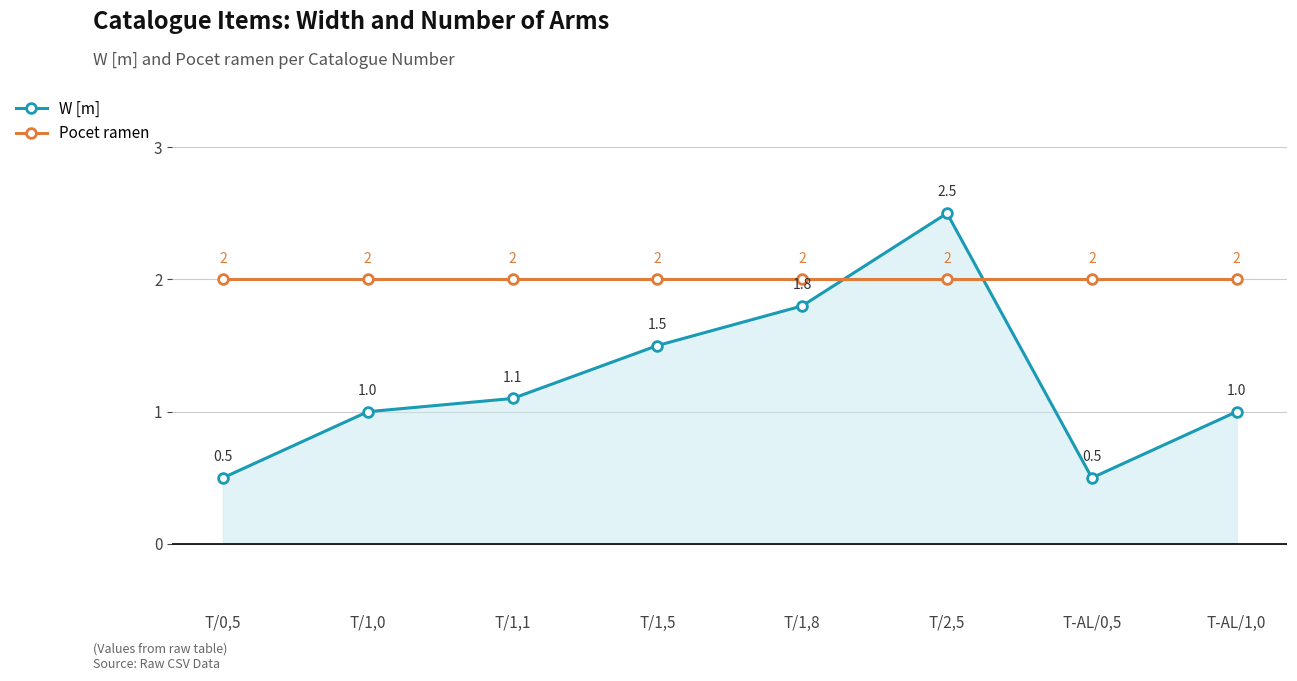

What position from the right is T-AL/1,0?

1